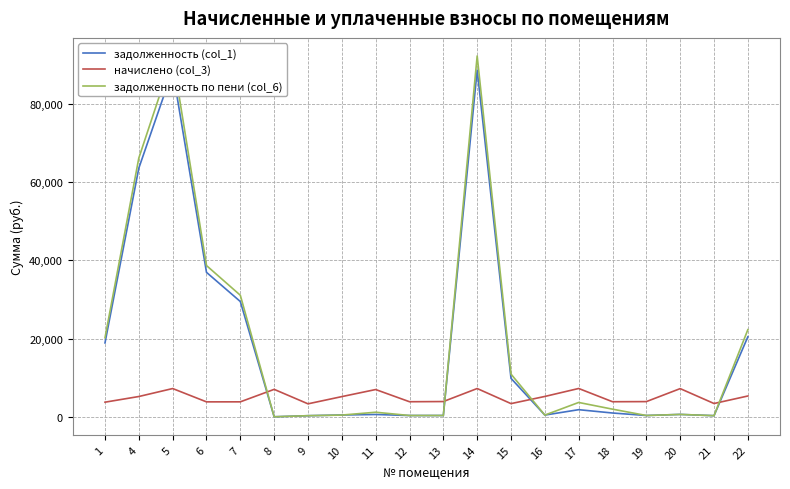

What is the lowest value of the начислено (col_3) series?

3309.7